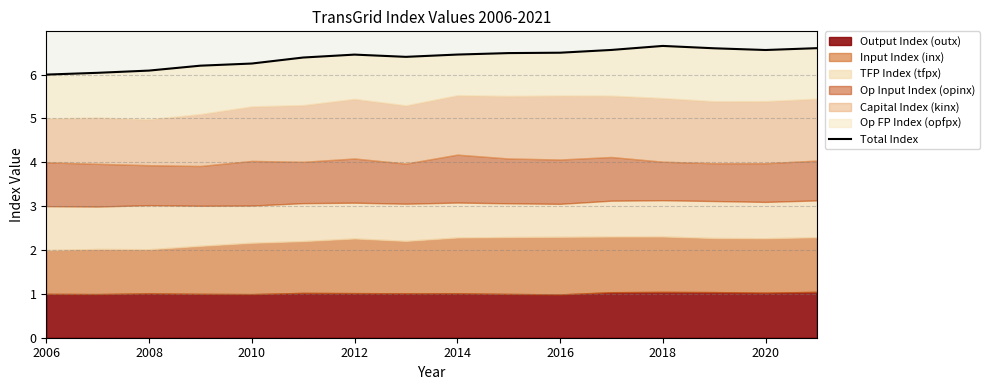

Which category has the lowest value across all series?

2006